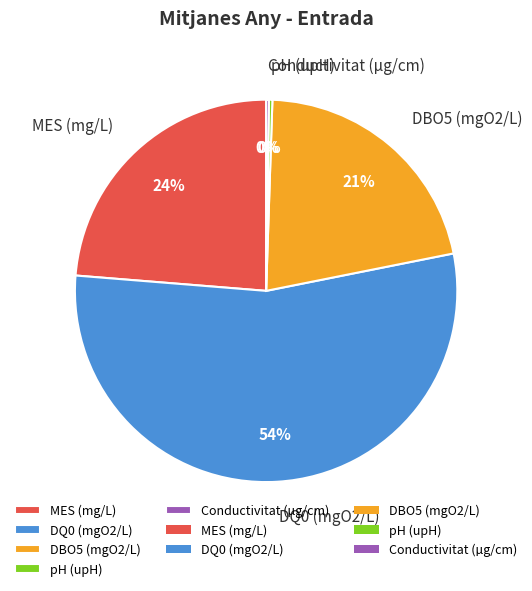

Between DQ0 (mgO2/L) and pH (upH), which is larger?

DQ0 (mgO2/L)